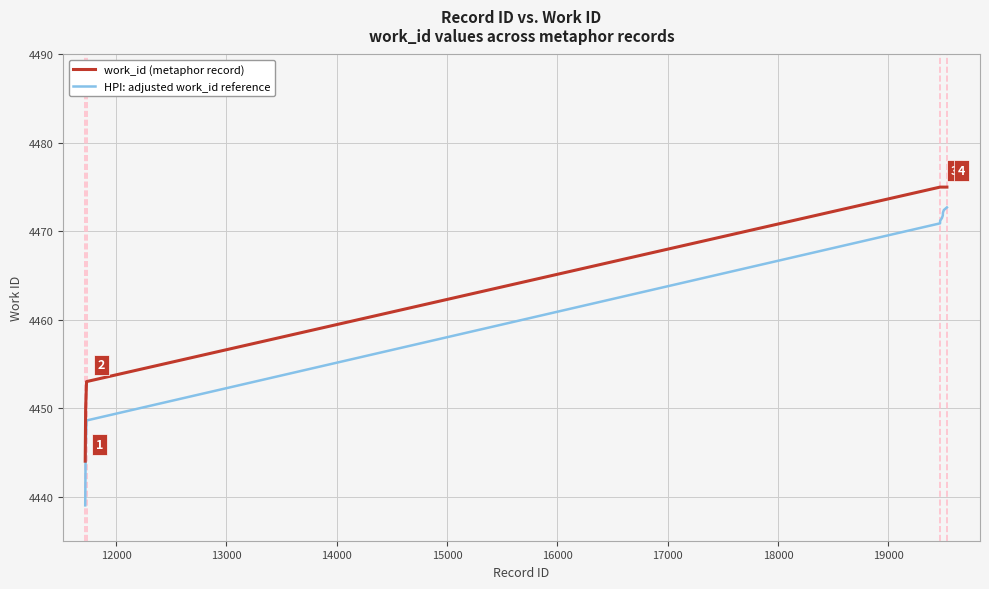

List the series in order of their overall mean, highest first.

work_id (metaphor record), HPI: adjusted work_id reference